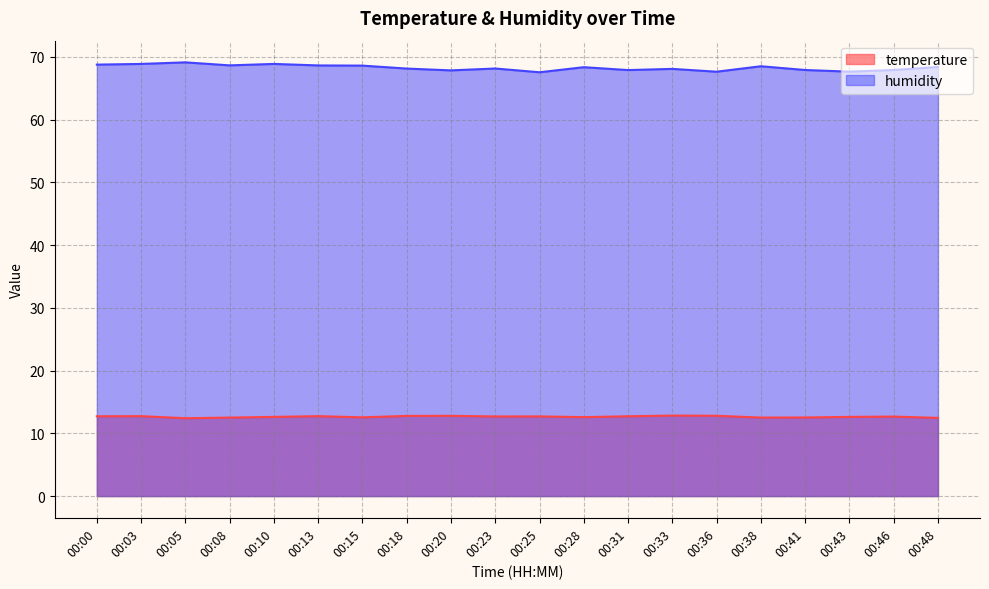

What is the average value of the humidity series?

68.3